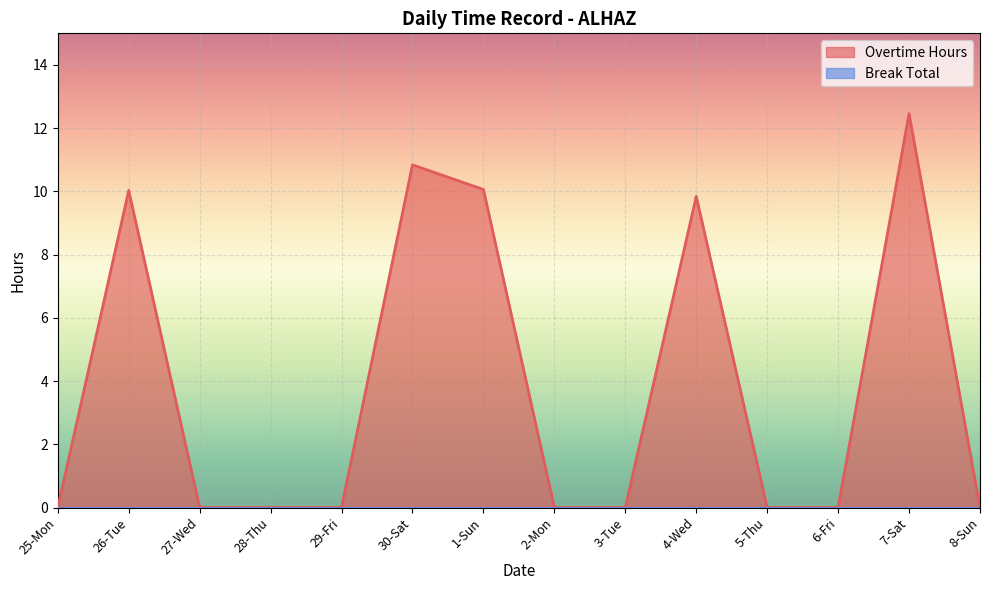

What is the difference between the maximum and minimum values?

12.5